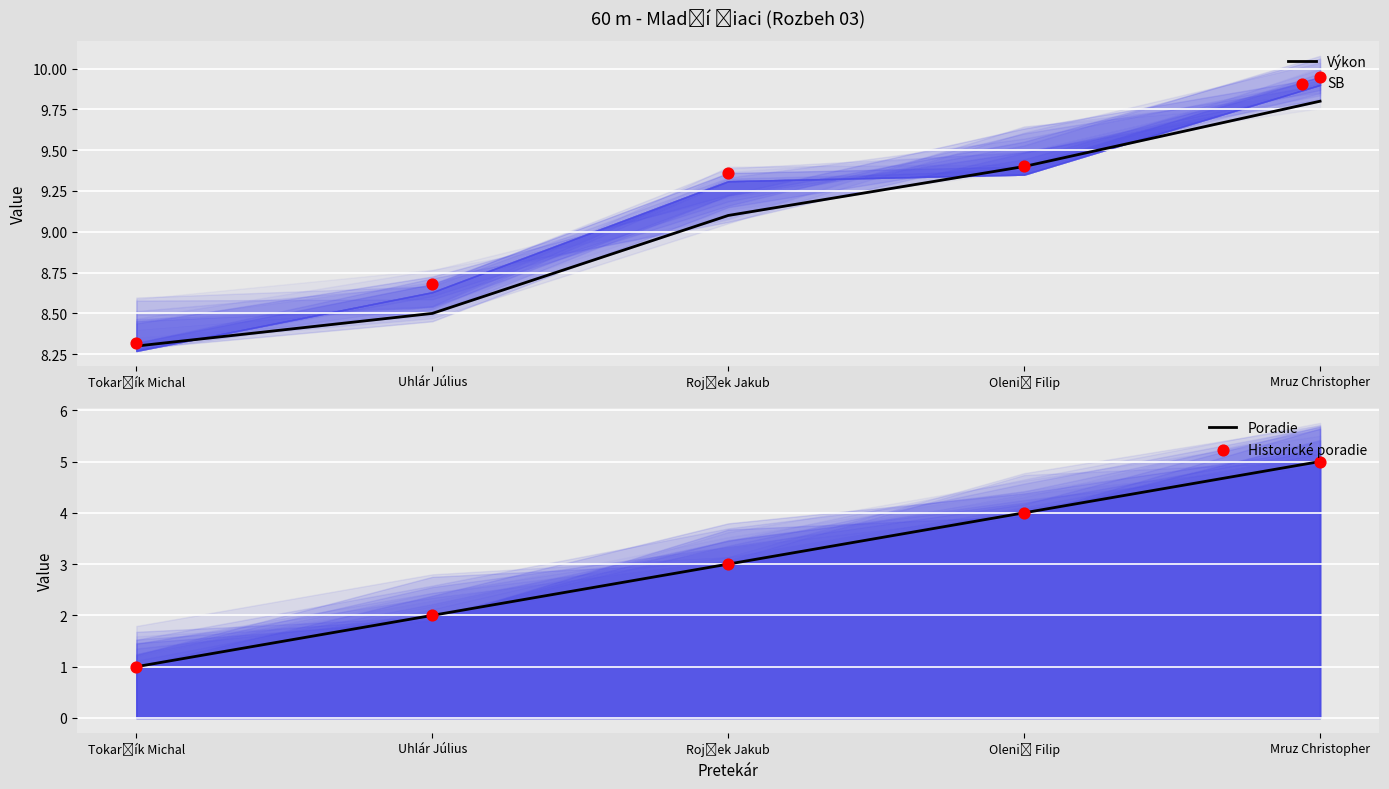

At which category is the sum across all series the highest?

Mruz Christopher